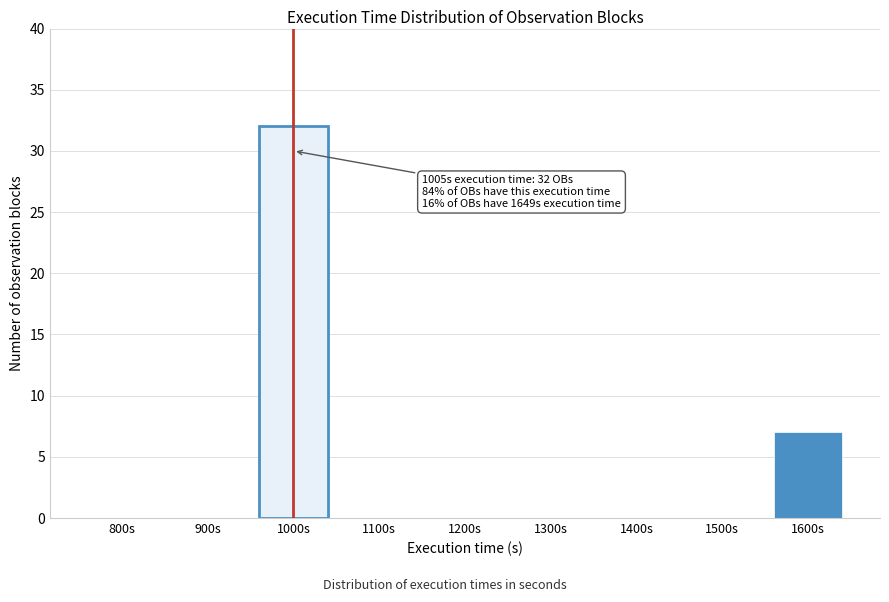

Reading left to right, extract all data points from this chart.

800s=0	900s=0	1000s=32	1100s=0	1200s=0	1300s=0	1400s=0	1500s=0	1600s=7